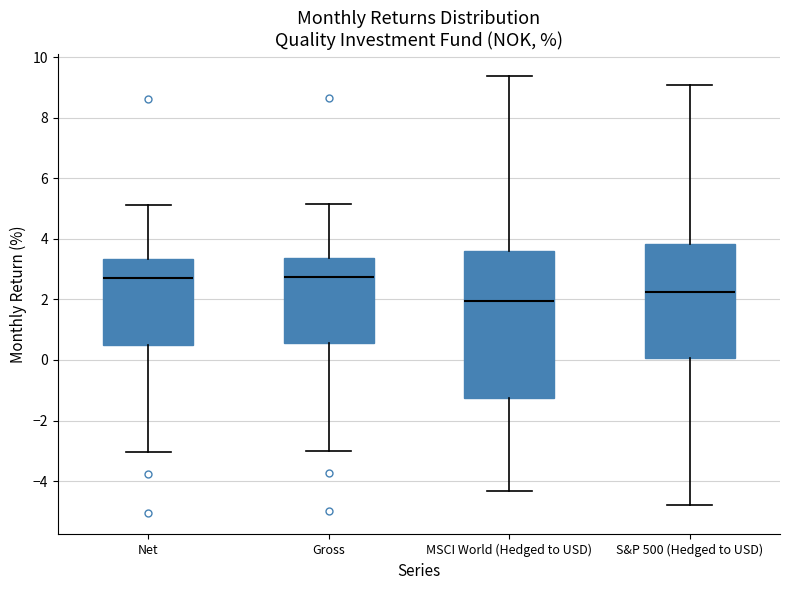

Which box is the tallest, from its lower edge to its upper edge?

MSCI World (Hedged to USD)